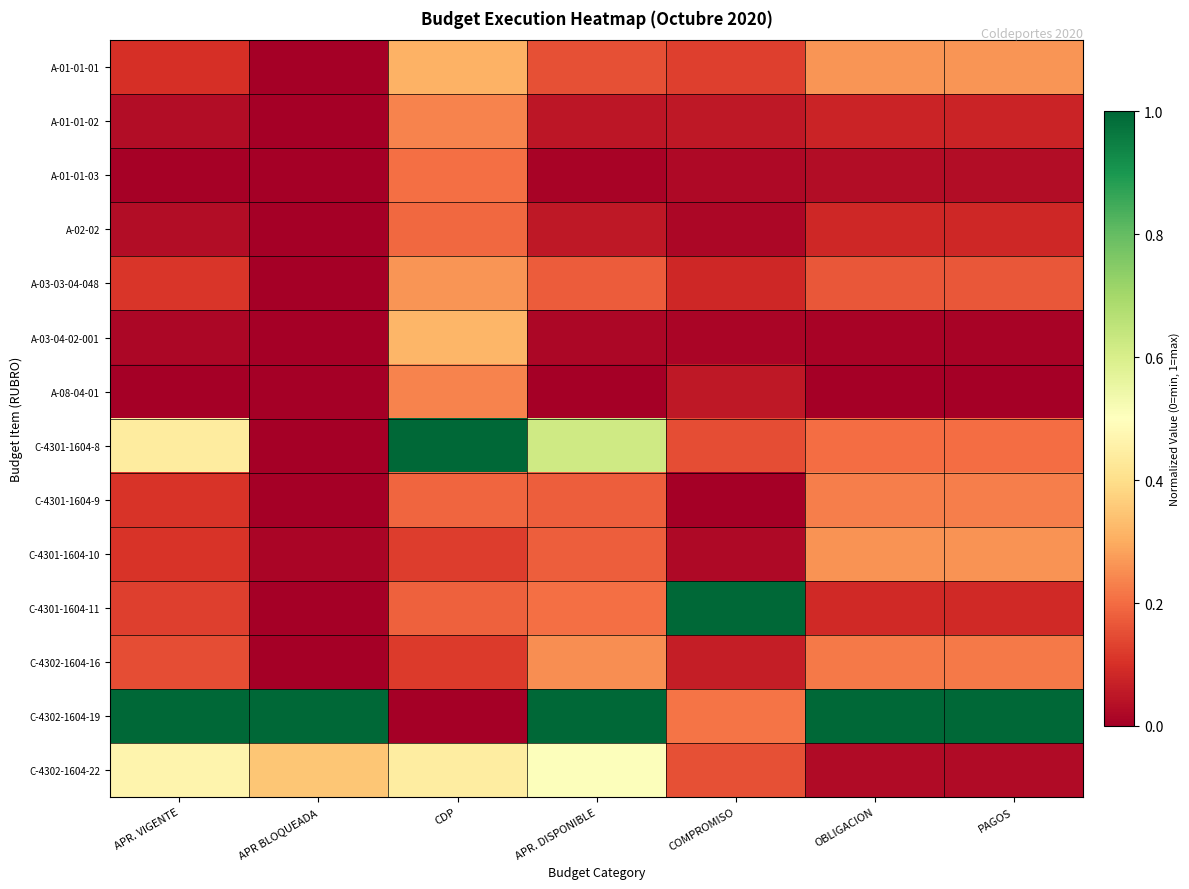

At which category does the chart reach its peak across all series?

CDP